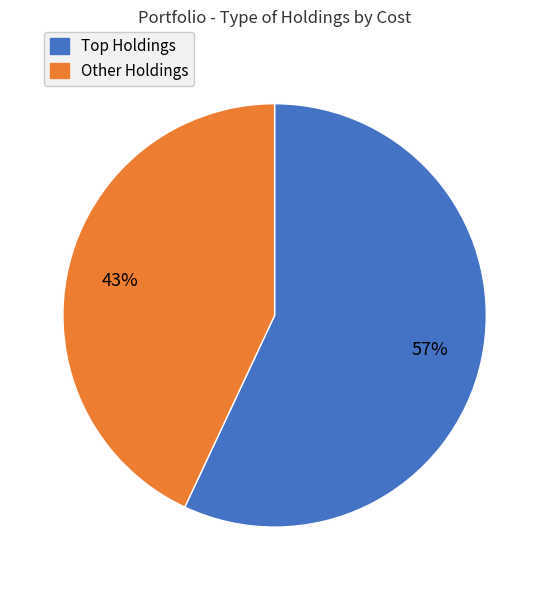

Is there a majority slice in this chart?

Yes